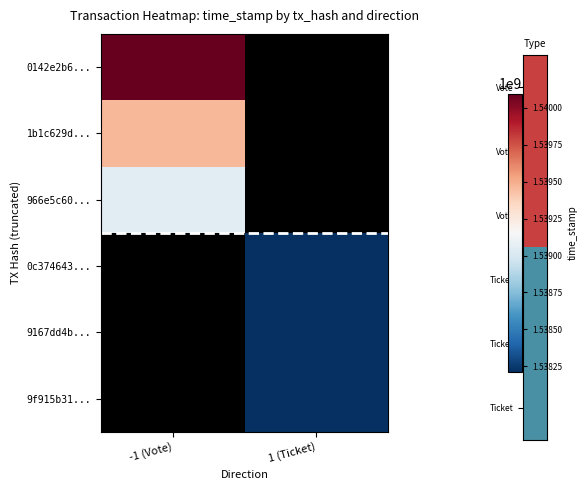

How many positive values does the 1b1c629d... series have?

1